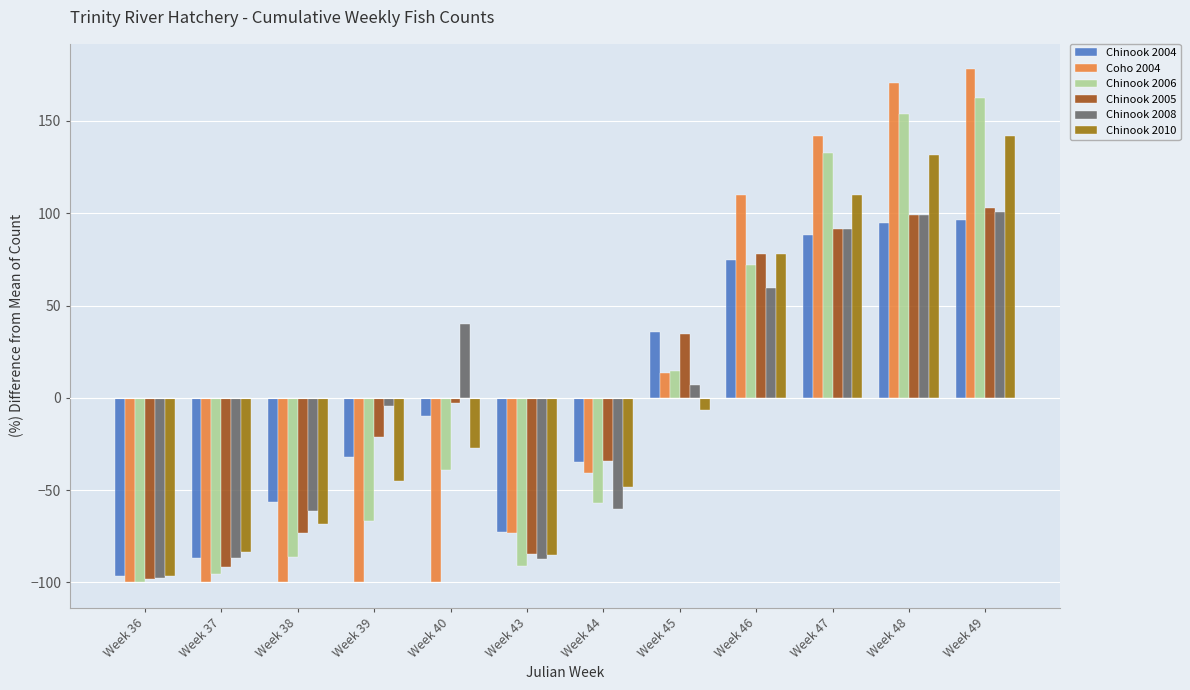

How many values in Chinook 2010 are above zero?

4